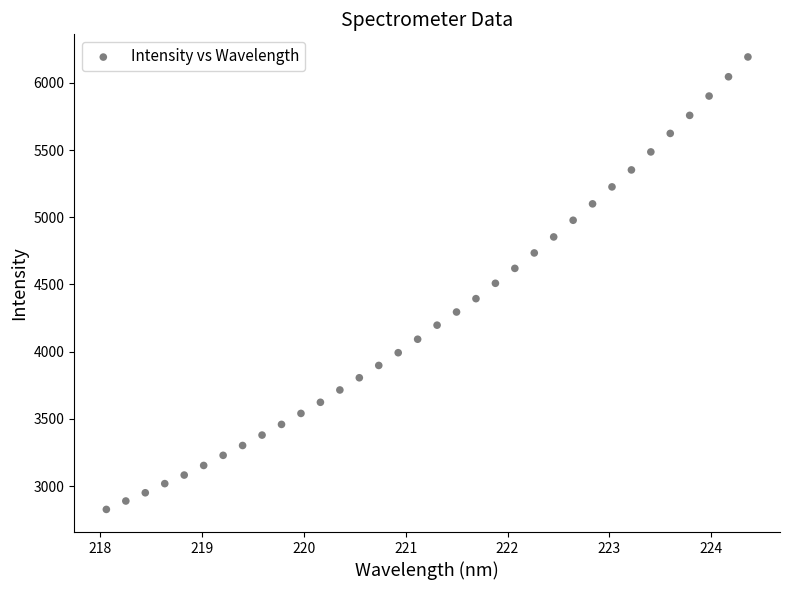

What is the range of X values (max minus min)?

6.3